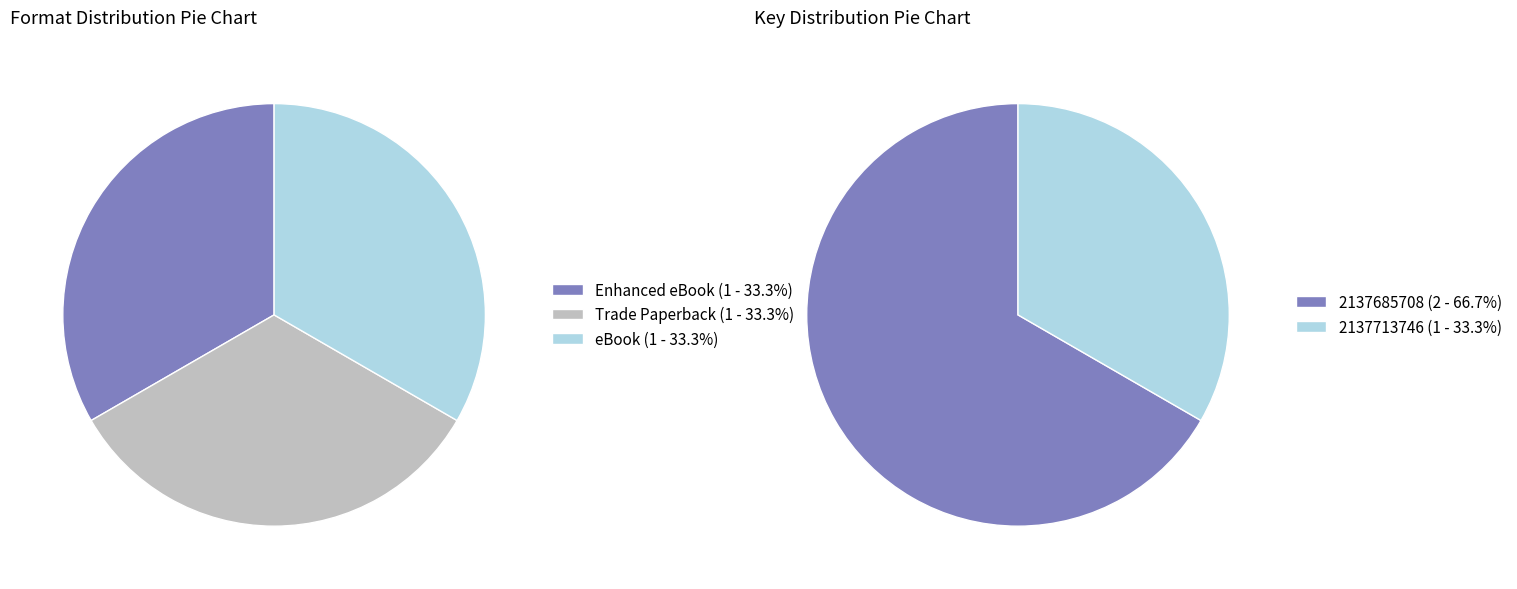

Which slice is the largest?

eBook